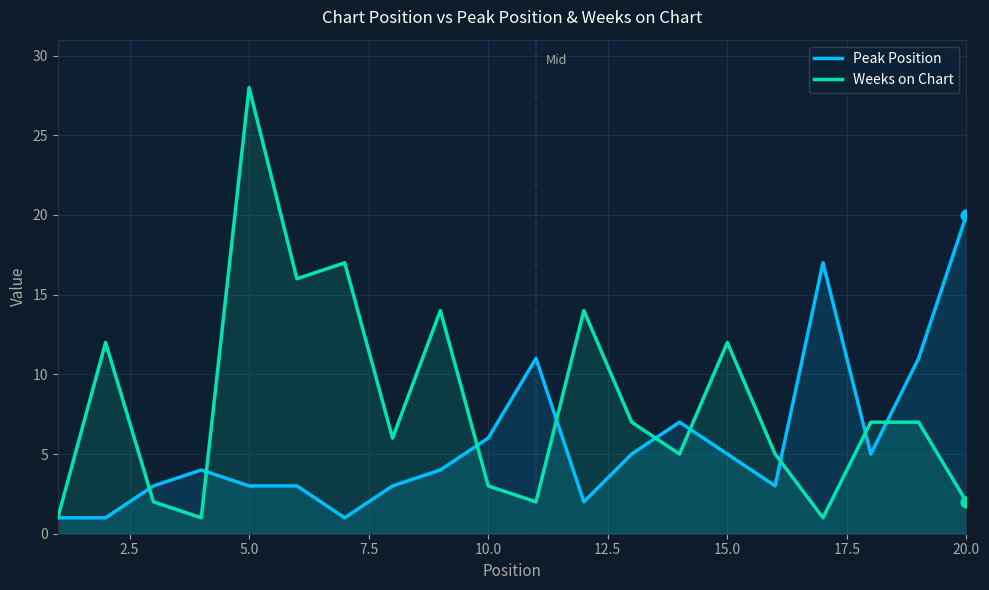

Which series reaches the maximum Y coordinate?

Weeks on Chart